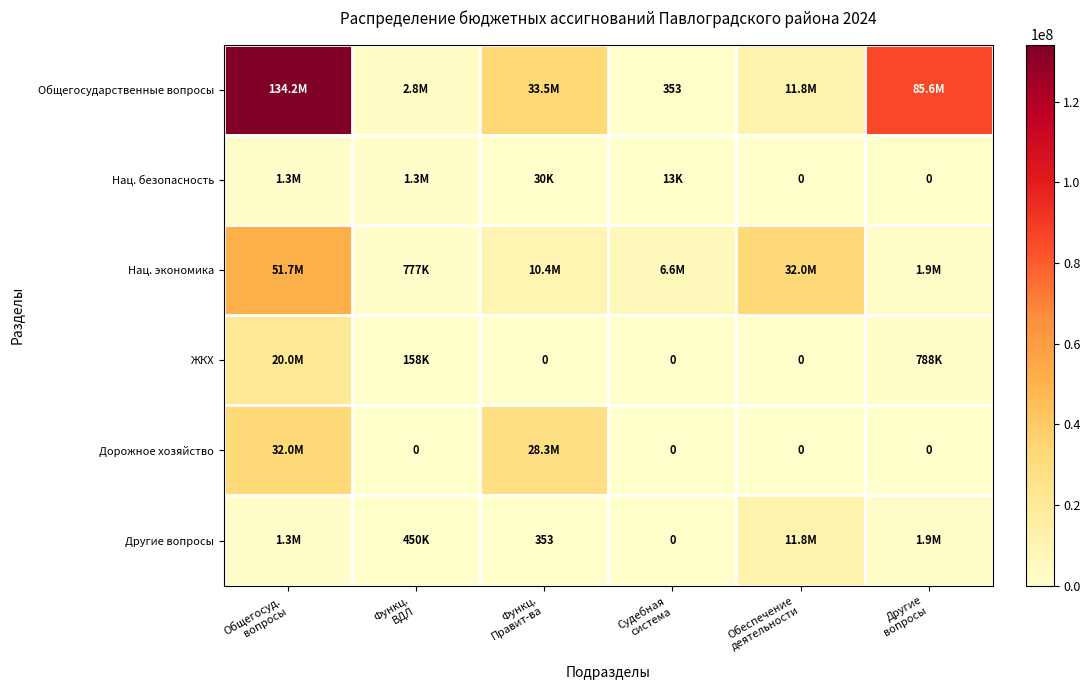

List the series in order of their peak value, highest first.

Общегосударственные вопросы, Нац. экономика, Дорожное хозяйство, ЖКХ, Другие вопросы, Нац. безопасность